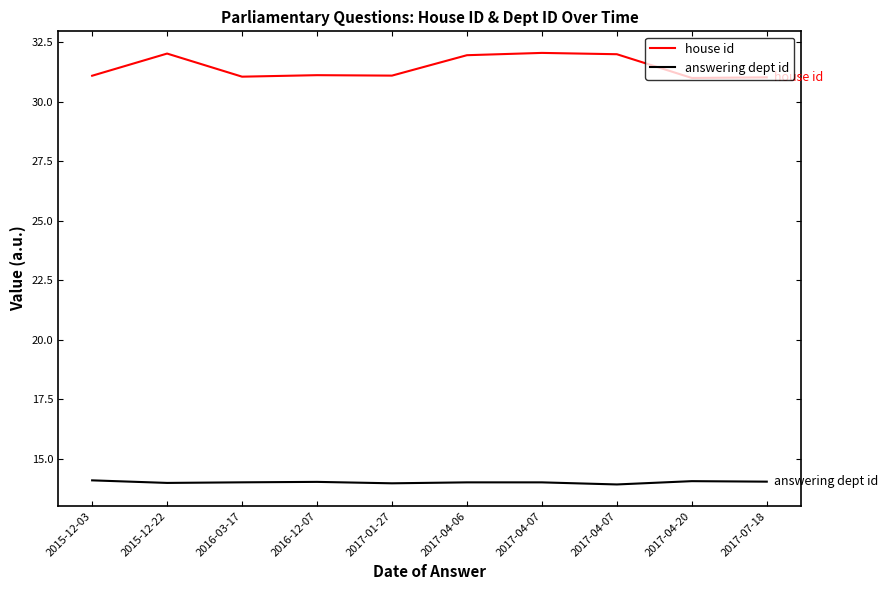

Where is house id nearest to the value 31?

2017-04-20